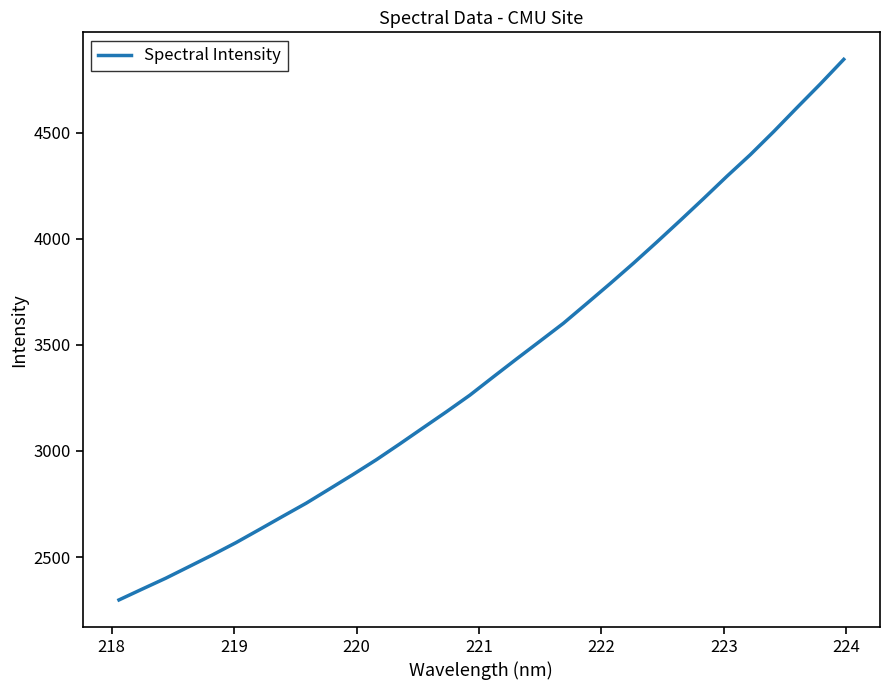

True or false: the data has more than 2 interior local peaks.

False